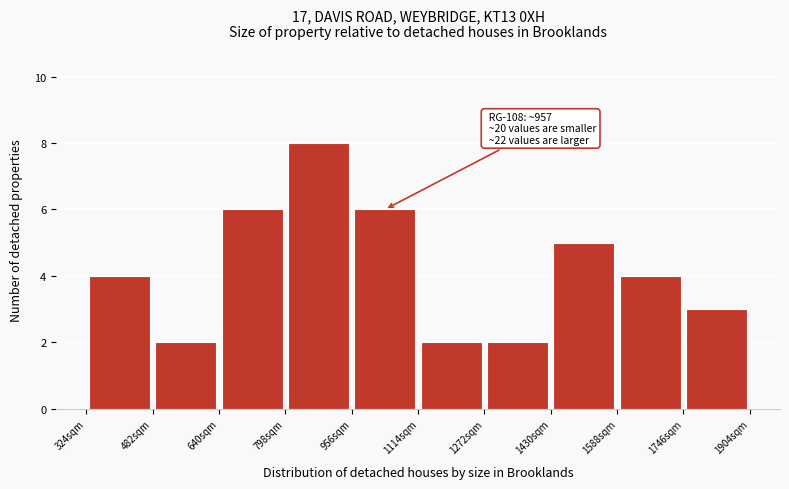

Over which range of the x-axis is the bar tallest?

798 to 956